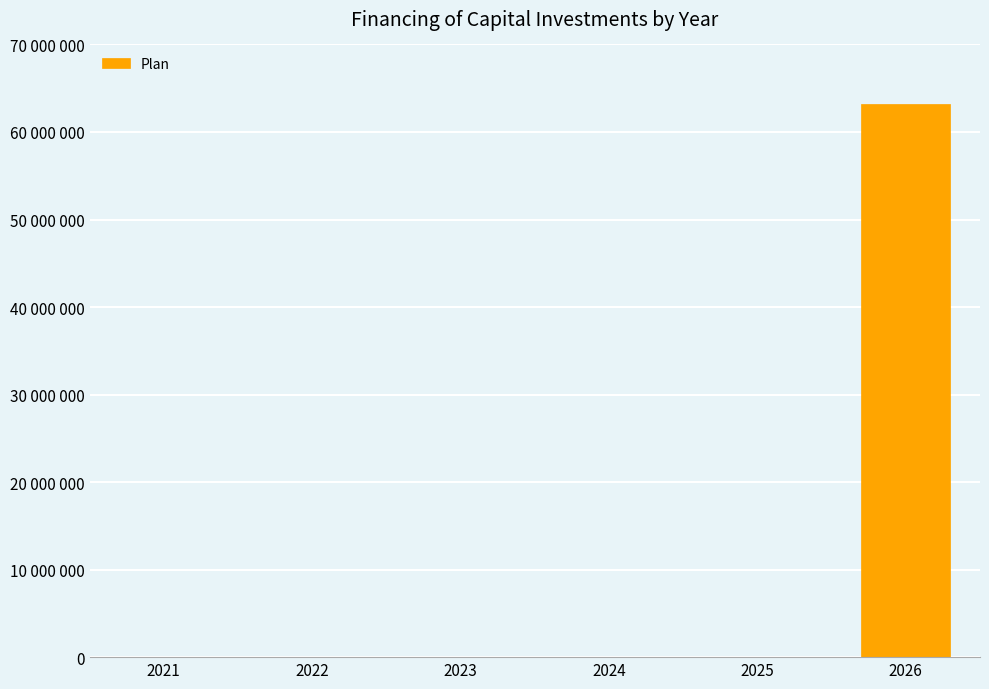

Reading left to right, what are all the values shown in this chart?

2021=0	2022=0	2023=0	2024=0	2025=0	2026=63206760